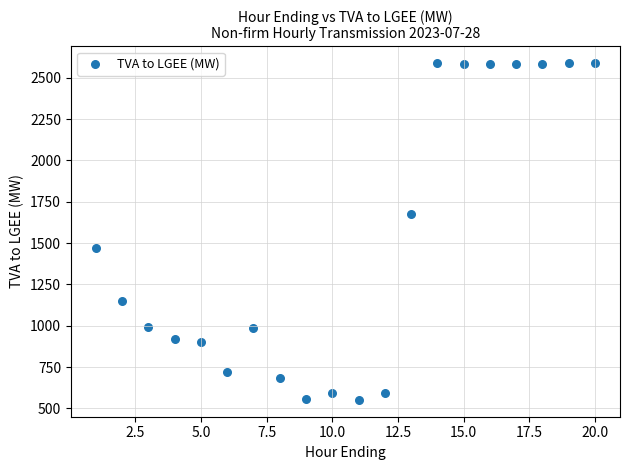

What is the range of X values (max minus min)?

19